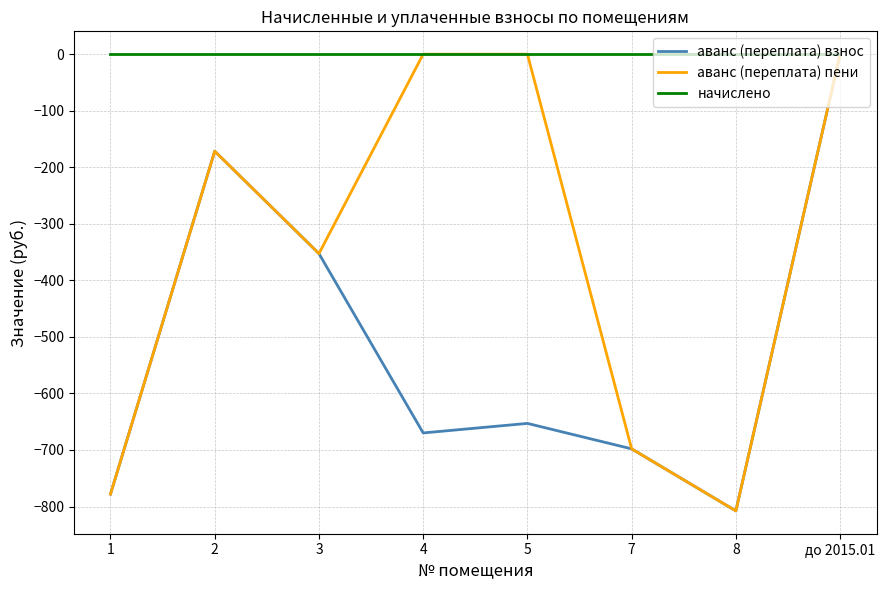

Does the chart have visible grid lines?

Yes